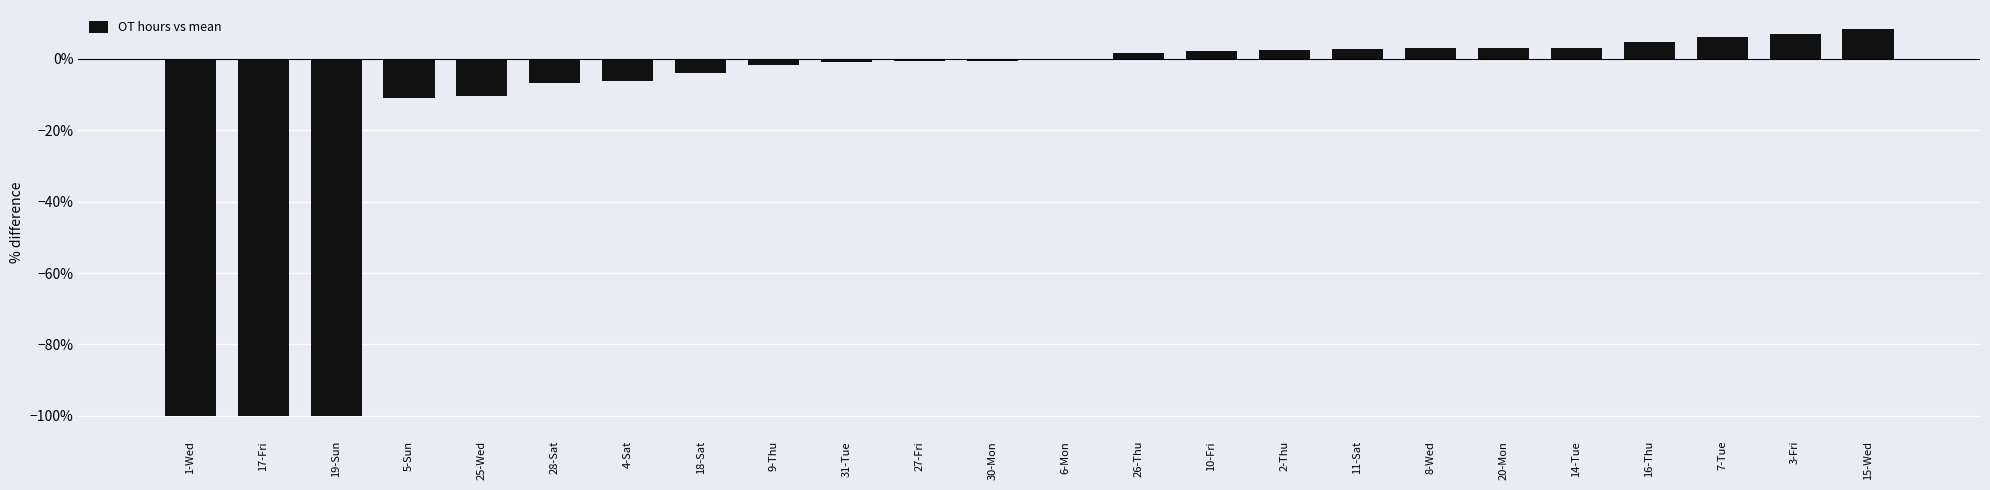

What is the maximum value shown in the chart?

8.2